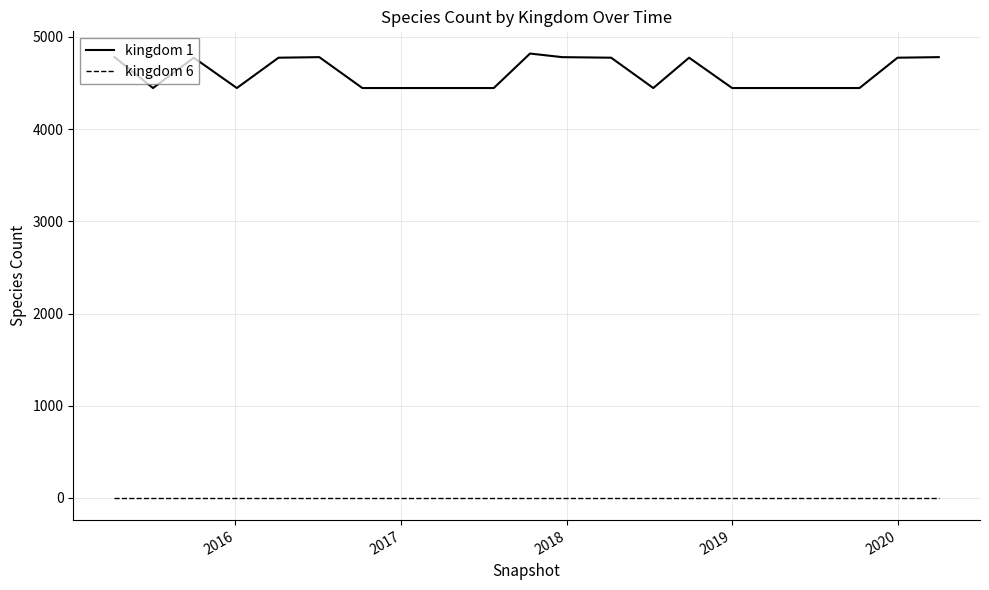

List the series in order of their peak value, highest first.

kingdom 1, kingdom 6